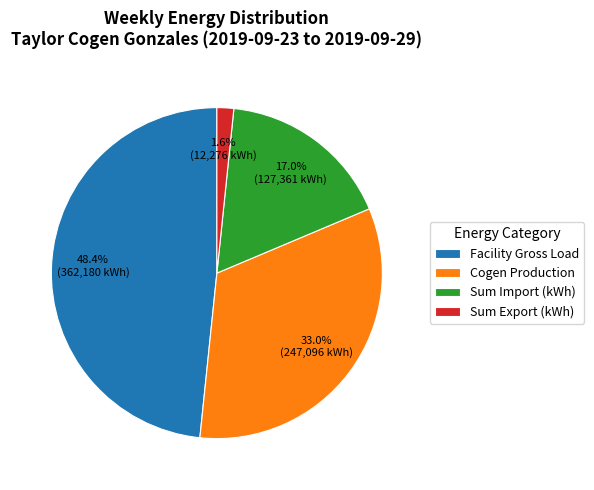

Which slice is the largest?

Facility Gross Load